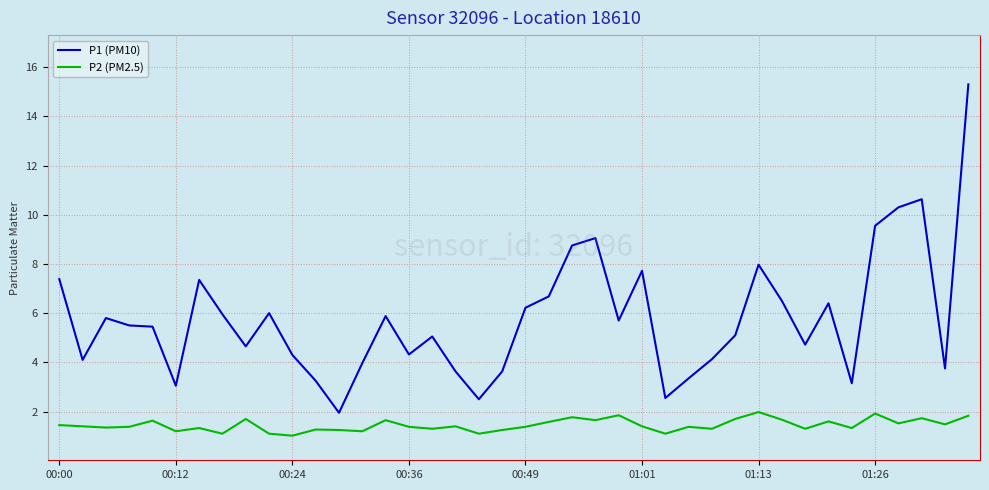

True or false: P2 (PM2.5) and P1 (PM10) cross at least once.

False